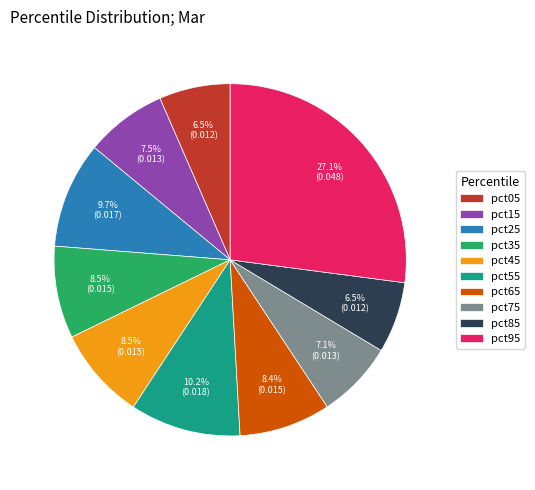

What is the largest slice in the pie chart?

pct95